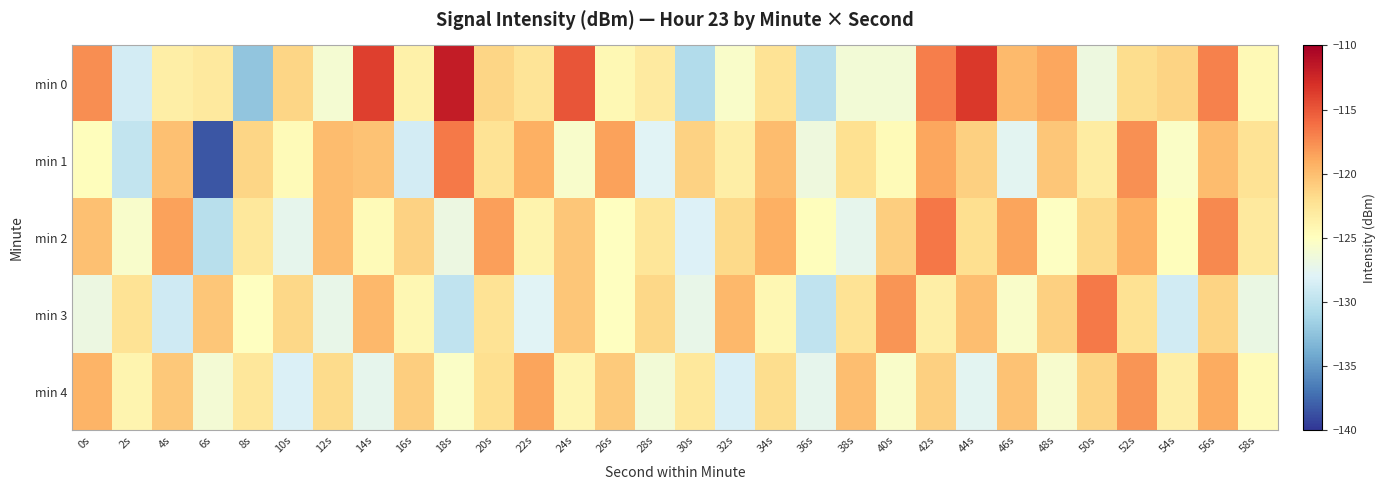

What is the total value across all series at 26s?

-613.5